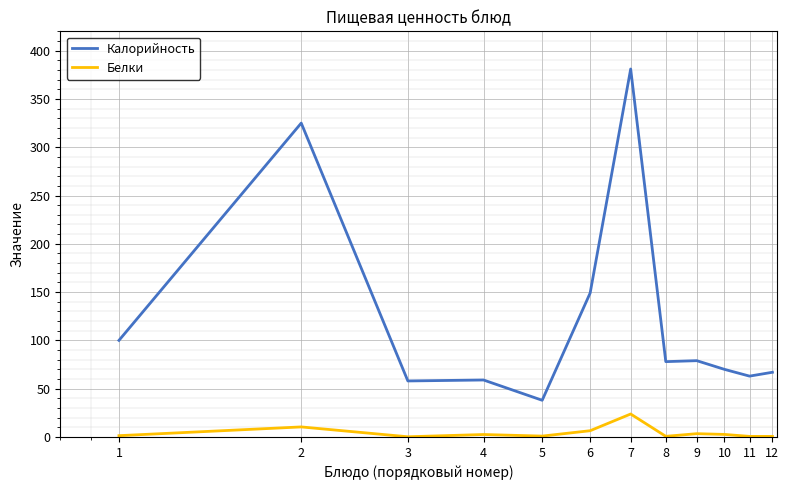

Rank the series by their maximum value, from lowest to highest.

Белки, Калорийность